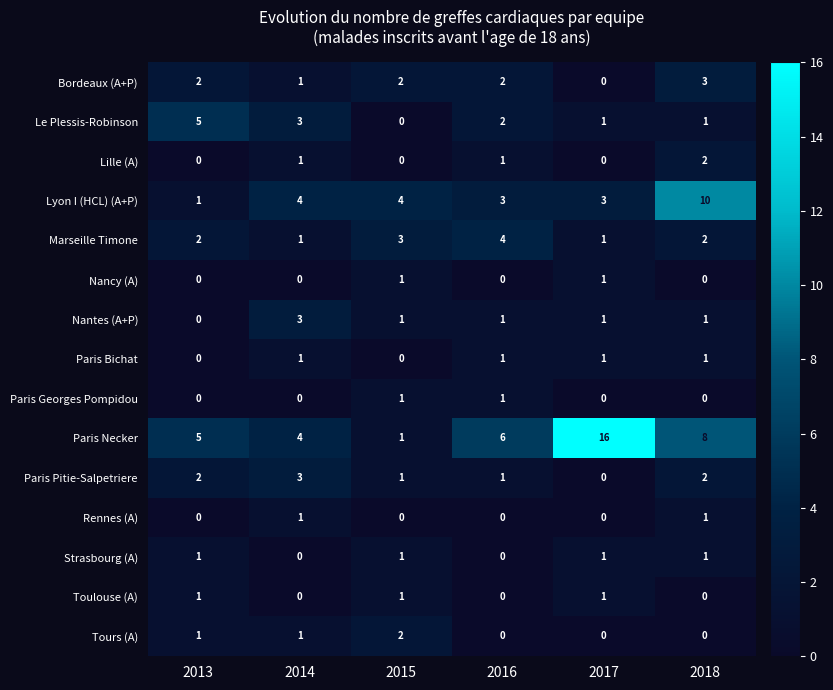

How many Nantes (A+P) values are between 1 and 2?

4